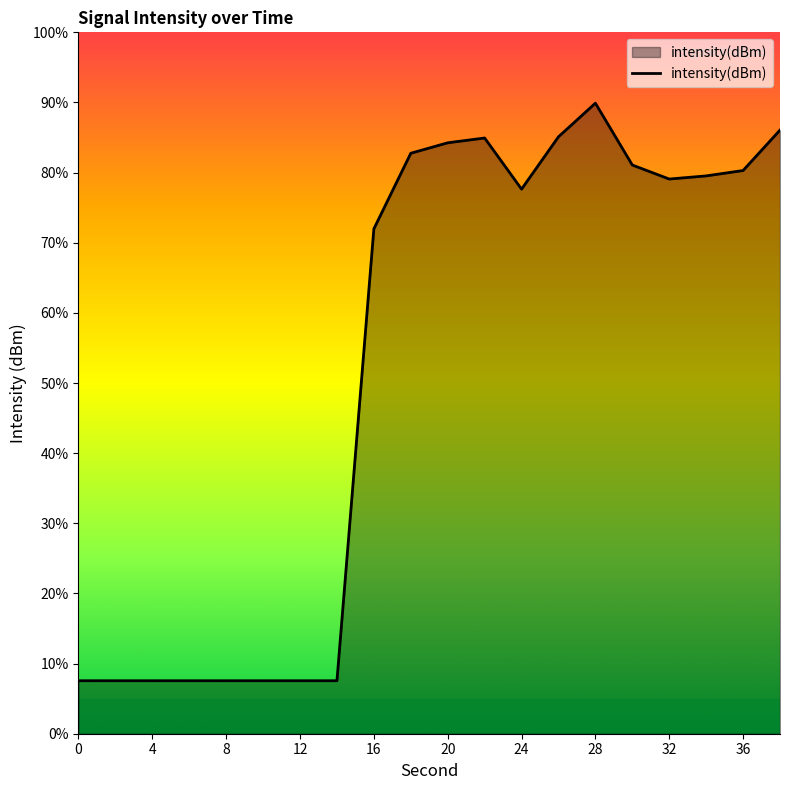

Does the chart display data point markers on the line(s)?

No